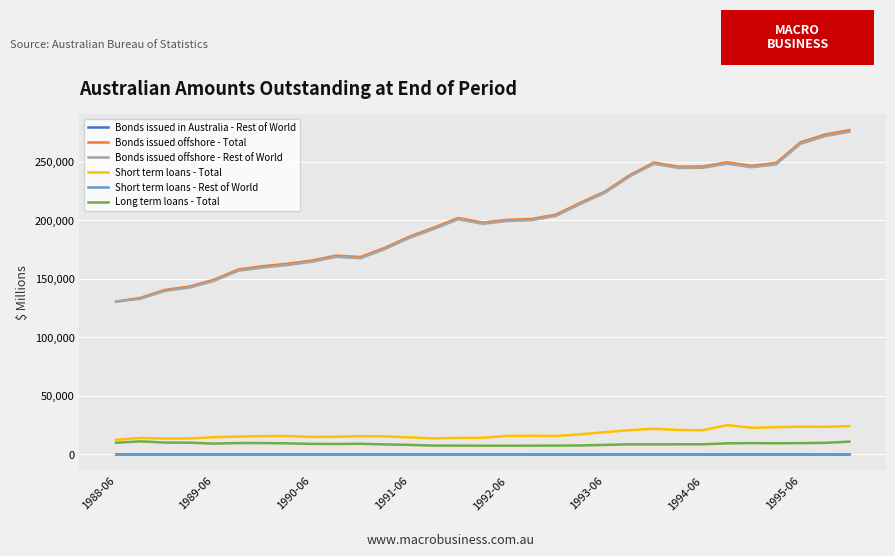

True or false: Short term loans - Total and Short term loans - Rest of World cross at least once.

False